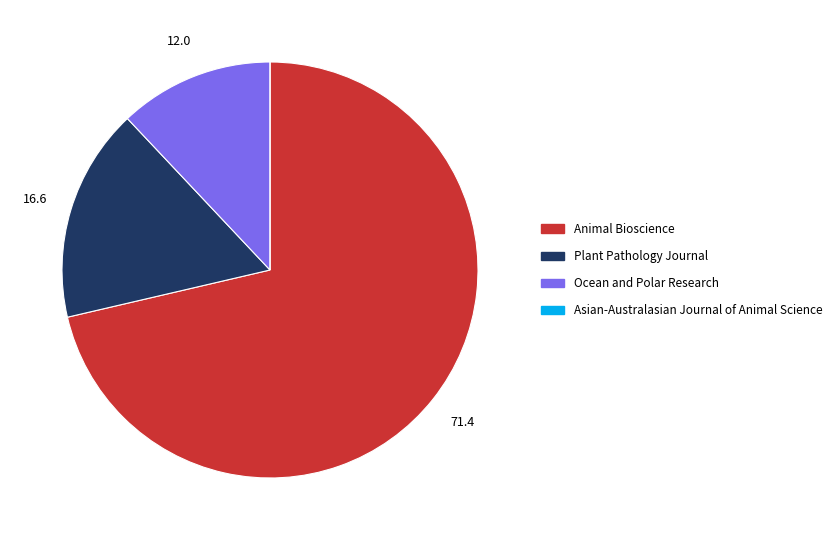

Approximately how many times larger is the value at Animal Bioscience compared to Plant Pathology Journal?

4.3